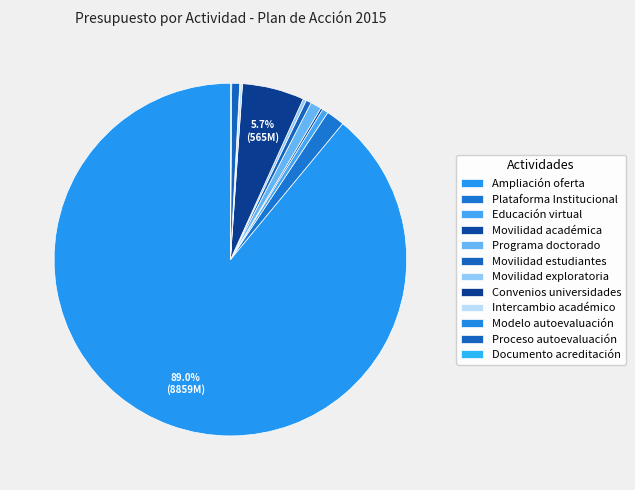

How many segments does this pie chart have?

12